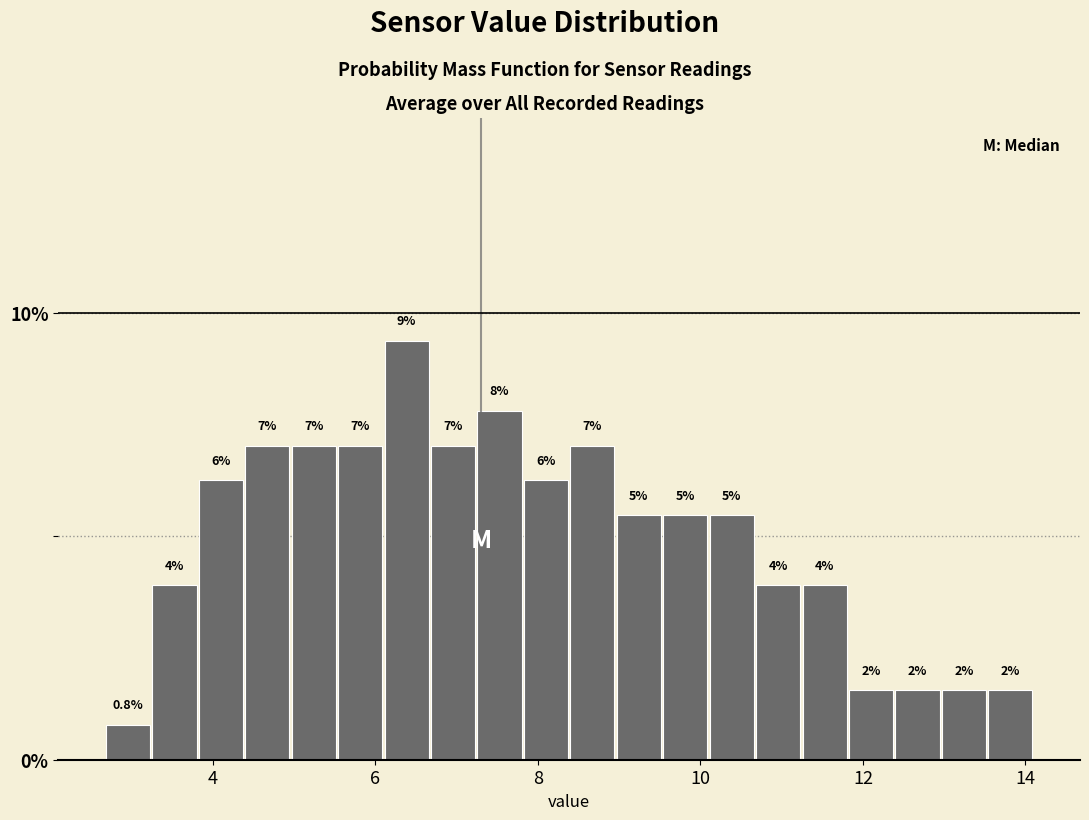

Around what value on the x-axis is the tallest bar? Give the approximate position of its centre, as read against the axis.

6.4